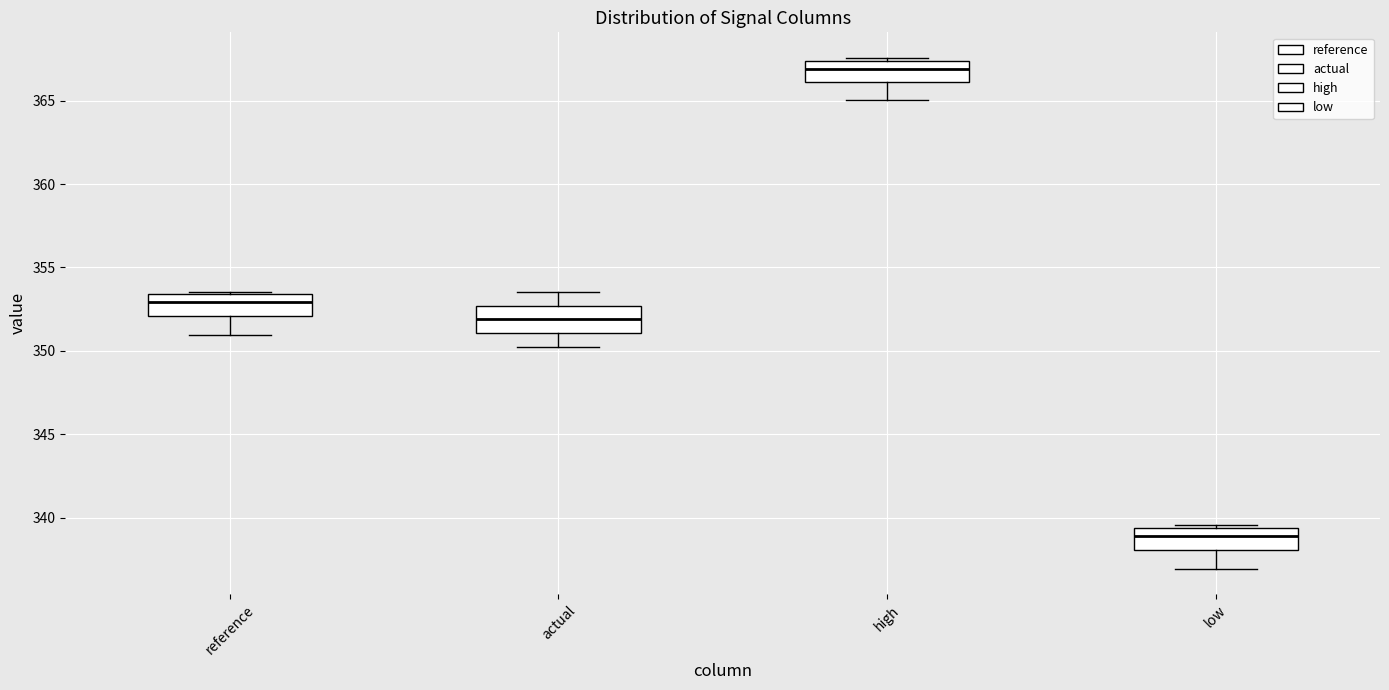

Which box's median line is the highest?

high